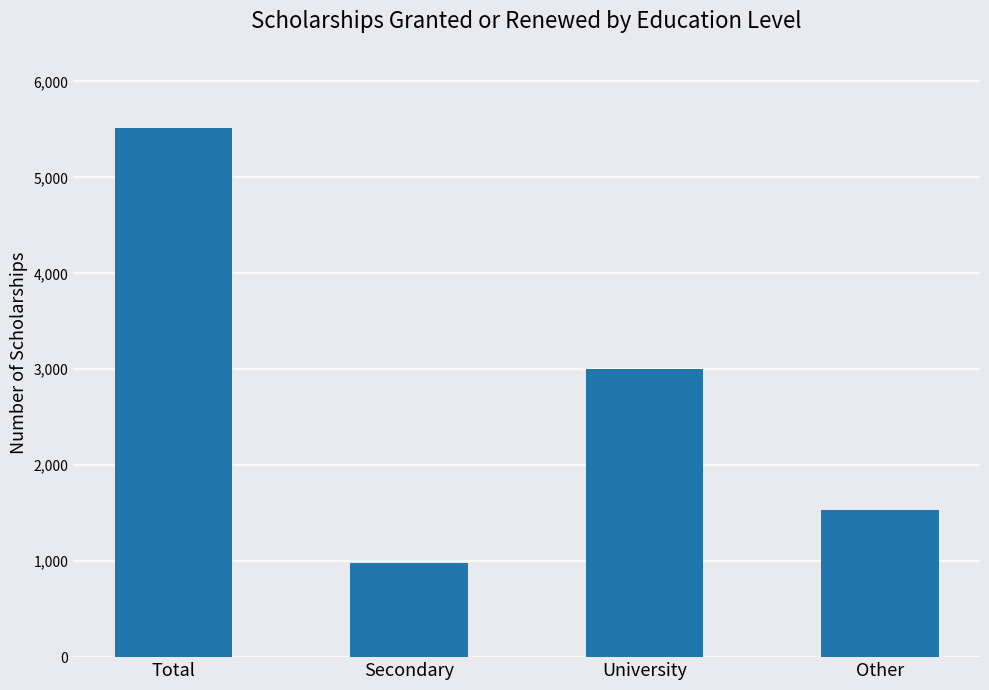

What is the change in value from Secondary to University?

+2021